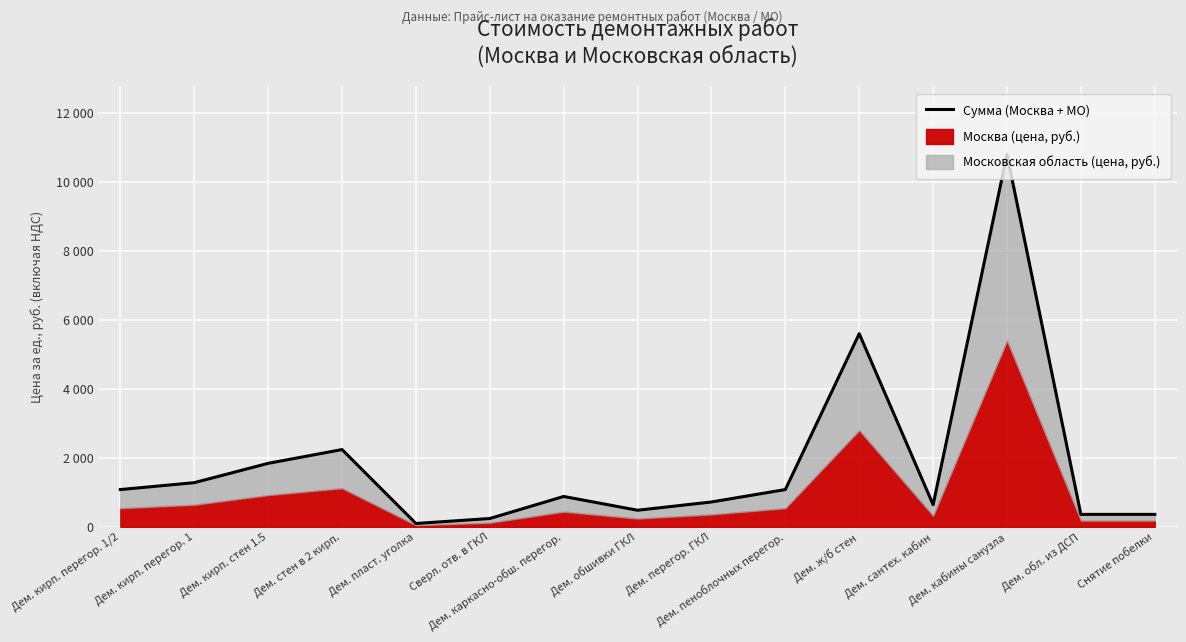

Which has a higher value, Сверл. отв. в ГКЛ or Дем. сантех. кабин?

Дем. сантех. кабин